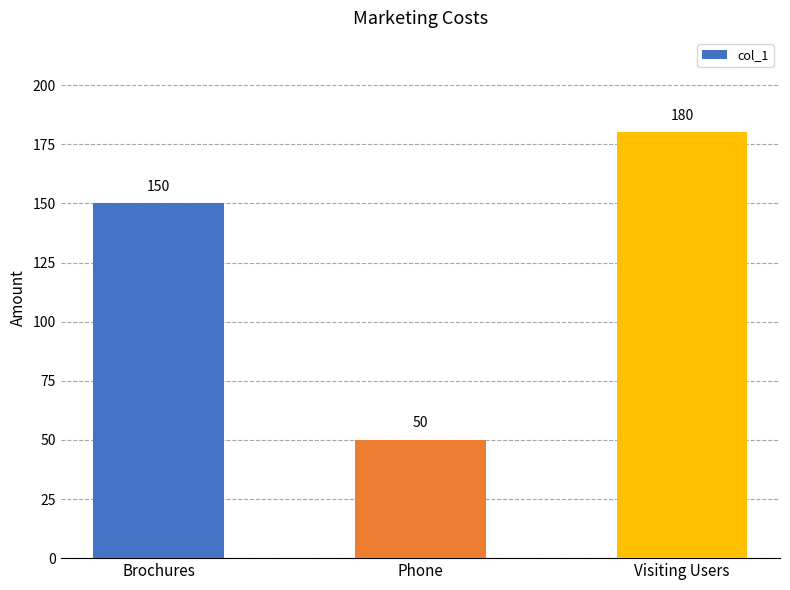

What is the label of the 3rd bar from the right?

Brochures